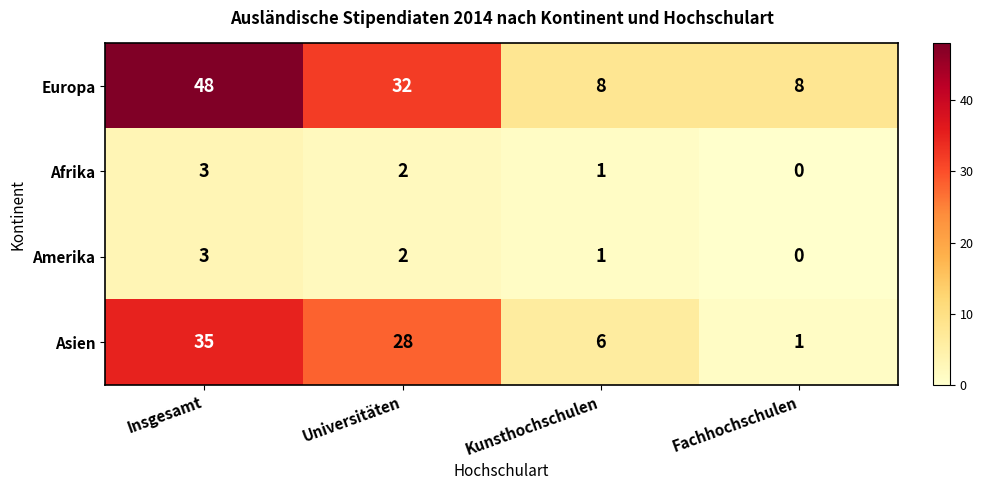

What is the difference between the maximum and minimum values in the Afrika series?

3